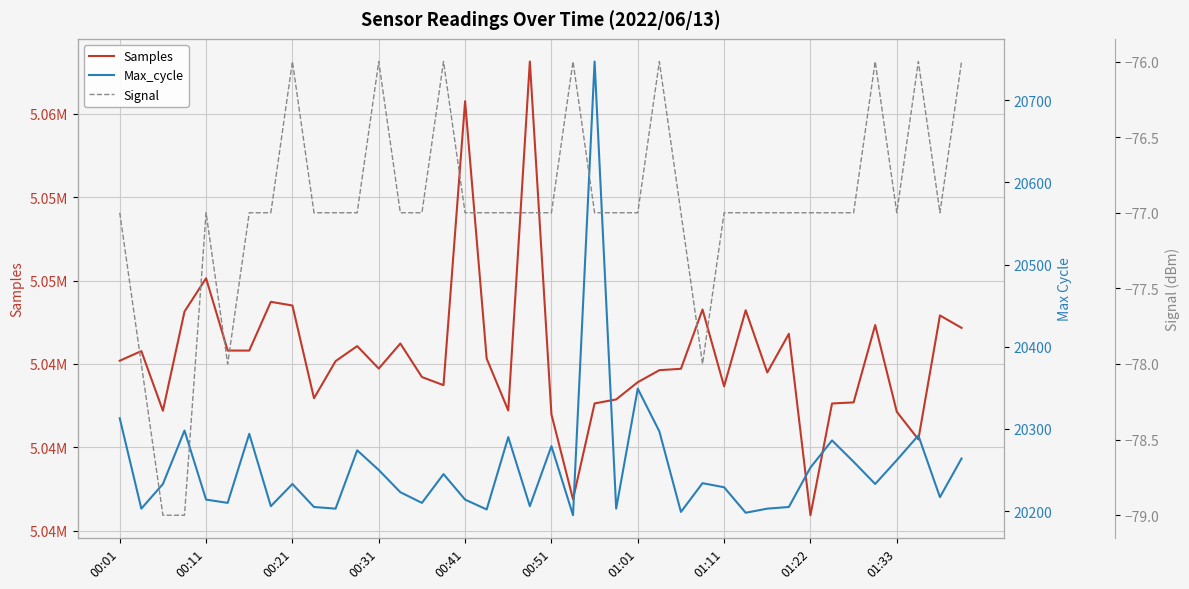

True or false: Max_cycle and Samples intersect in this chart.

False